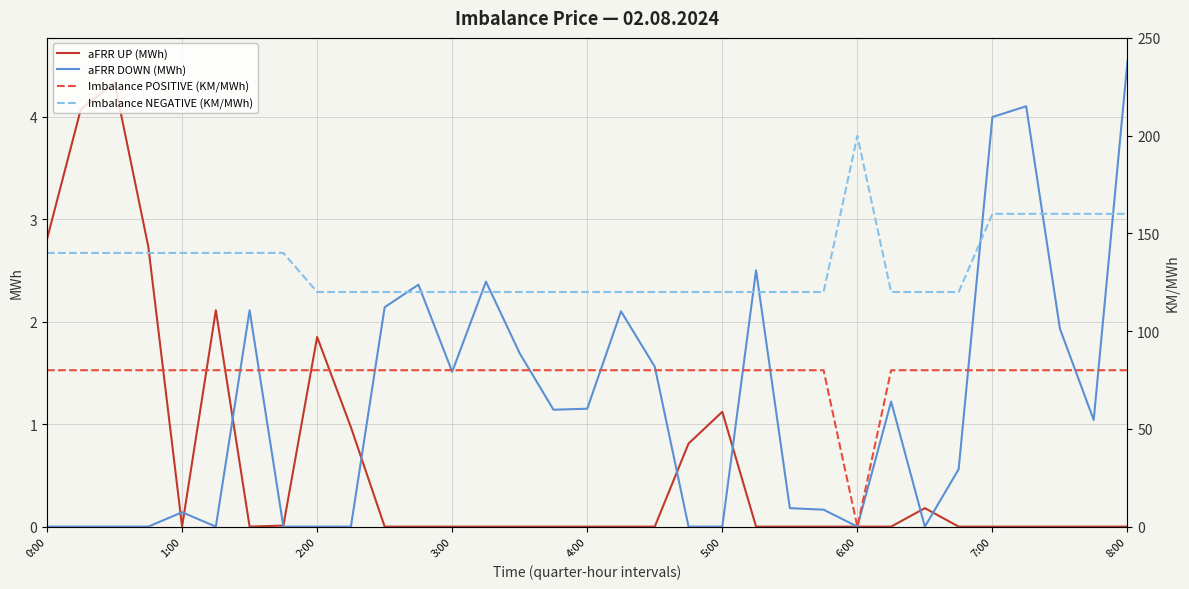

True or false: Imbalance POSITIVE (KM/MWh) and Imbalance NEGATIVE (KM/MWh) cross at least once.

False